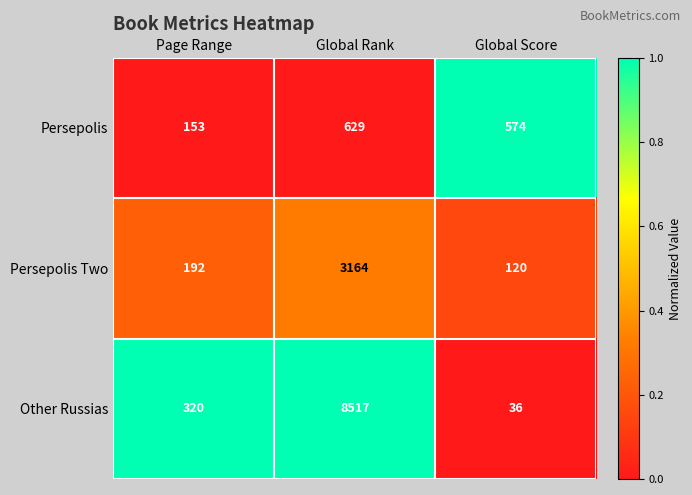

Between Global Rank and Global Score, which series saw the biggest shift?

Other Russias